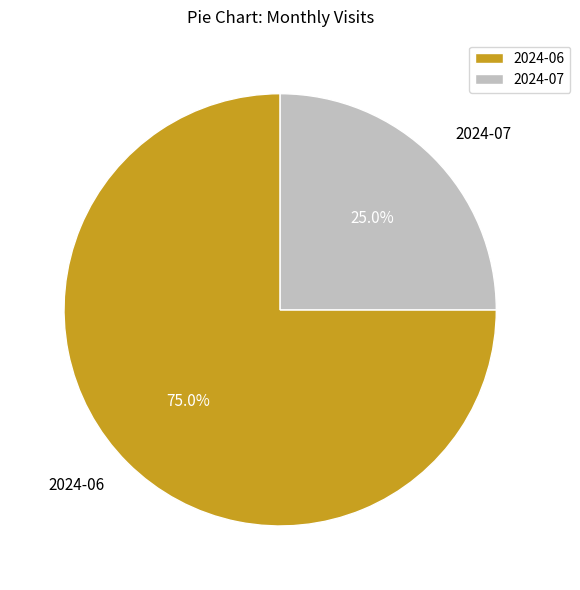

How many slices are in this pie chart?

2